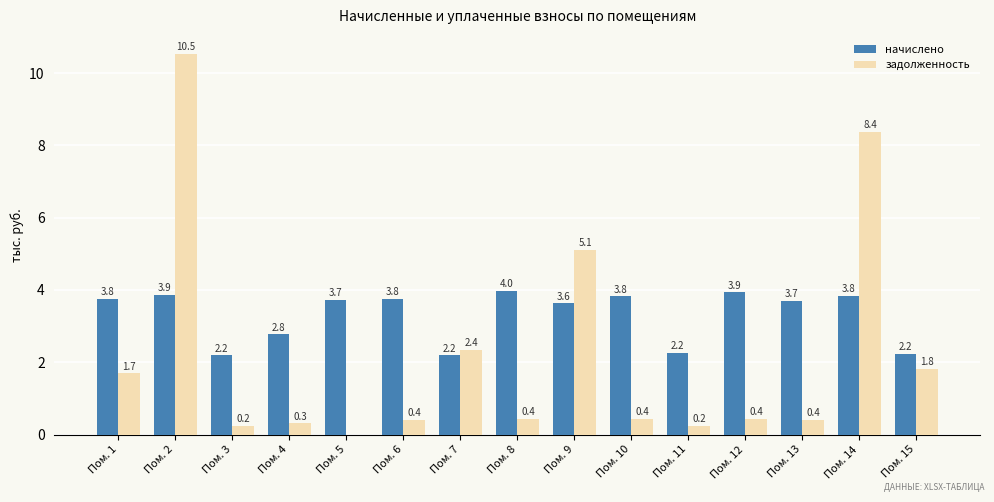

What is the greatest value displayed?

10.5